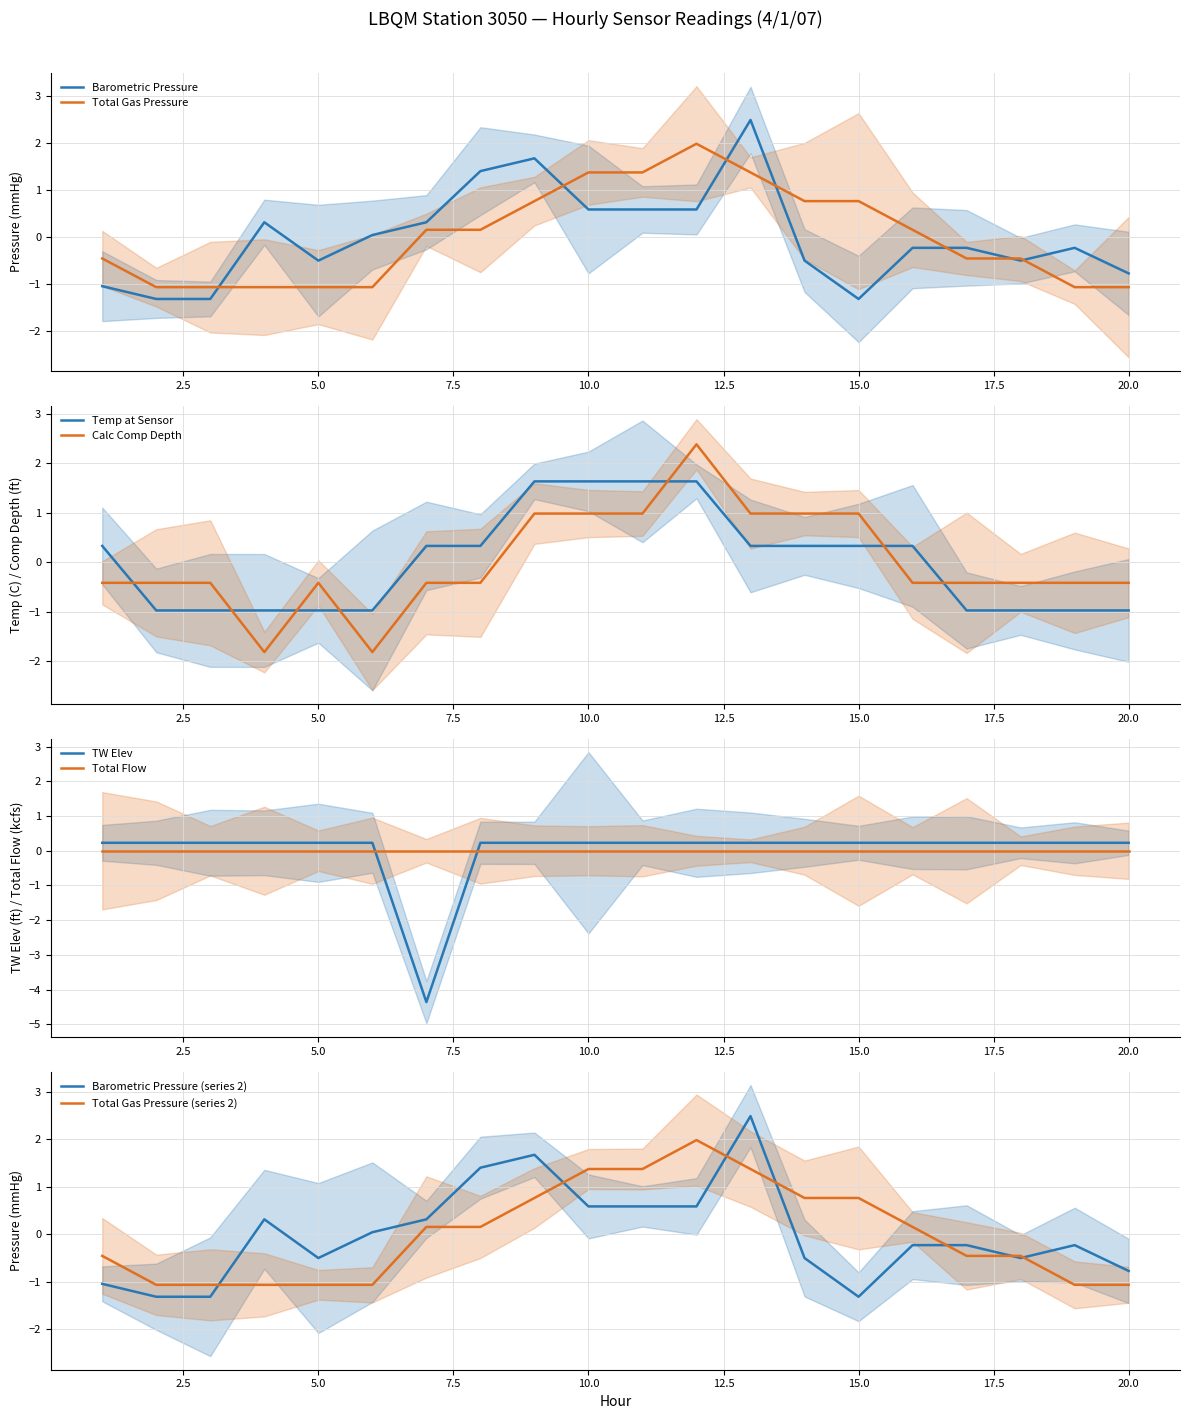

The value of Total Gas Pressure at 5.0 is -0.6. True or false?

False